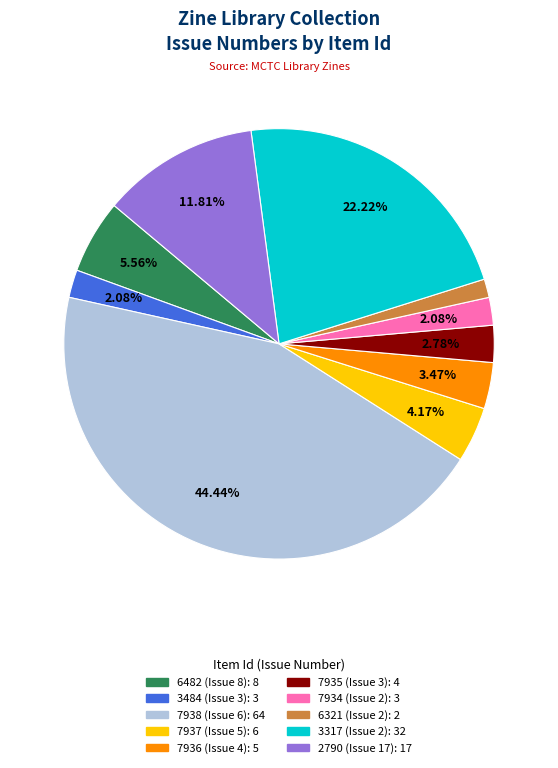

What percentage is the 7937 (Issue 5) slice, to the nearest percent?

4%